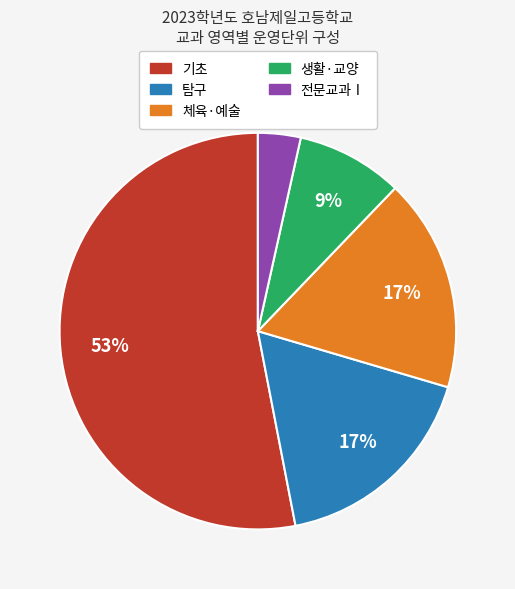

True or false: 탐구 accounts for 7% of the total.

False